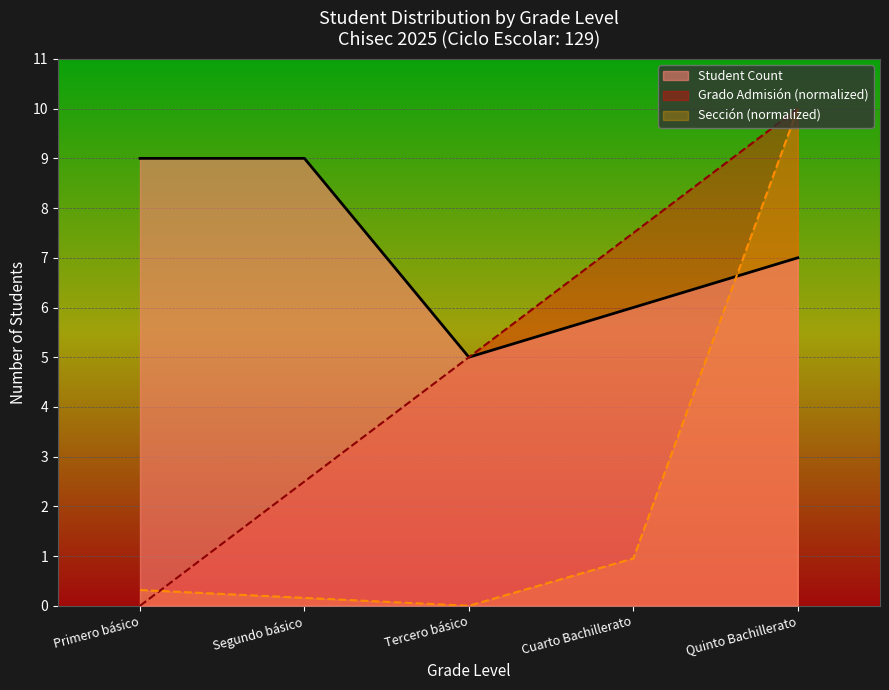

How many values in the Grado Admisión (id) * series exceed 5?

2